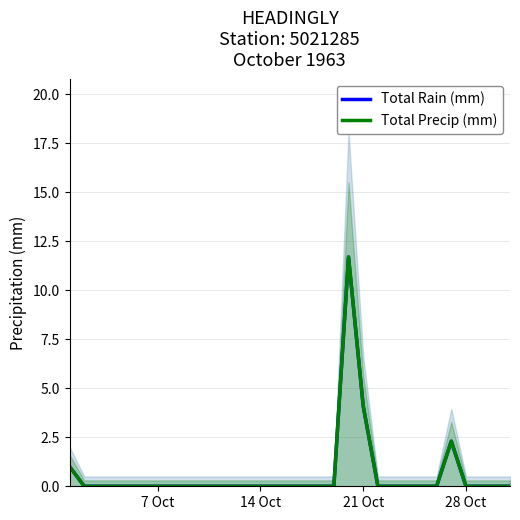

At which category does the chart reach its minimum across all series?

14 Oct